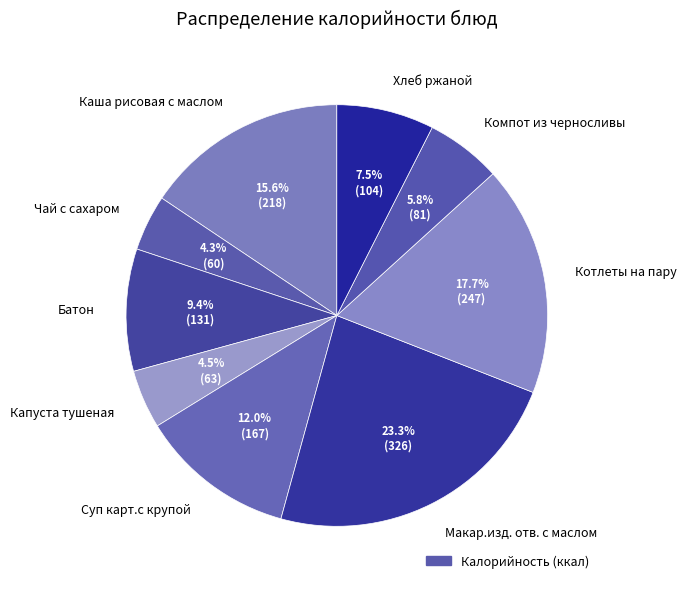

What is the ratio of the value at Суп карт.с крупой to the value at Капуста тушеная?

2.7